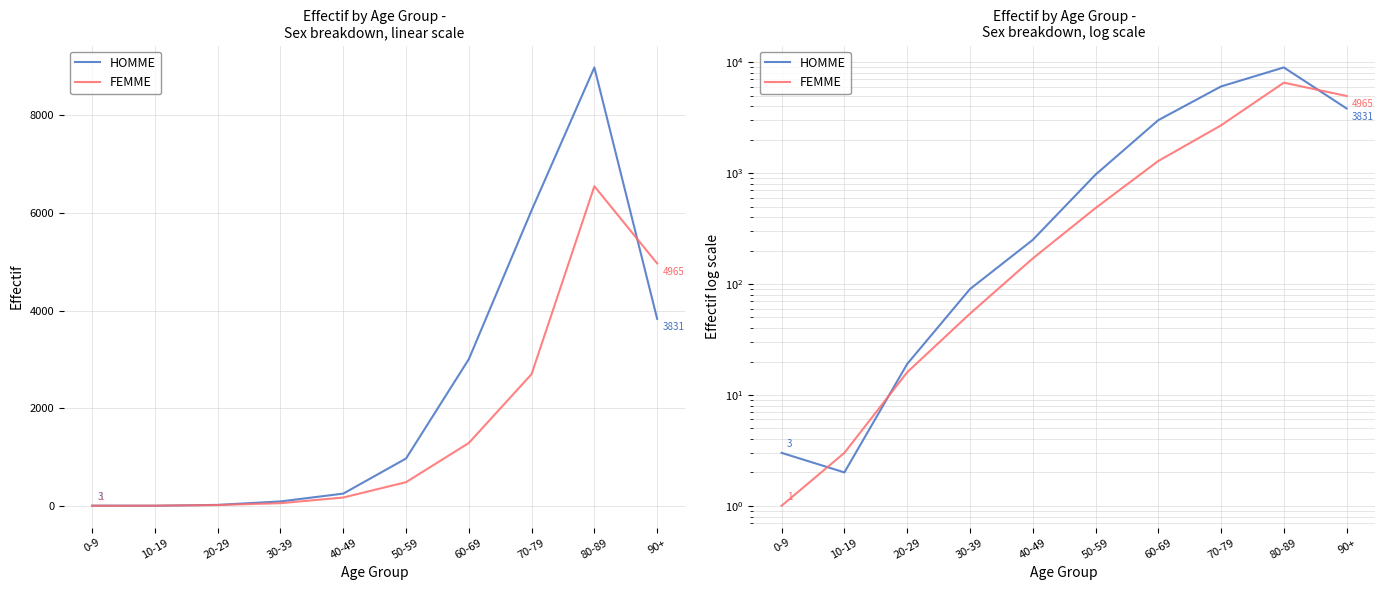

What is the label of the 10th point from the right?

0-9